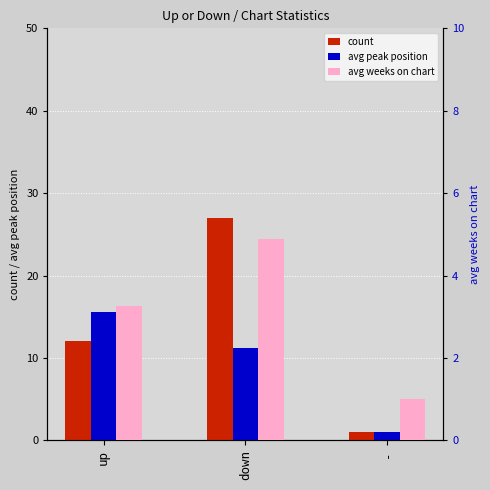

The count series shows 12.0 at up. True or false?

True